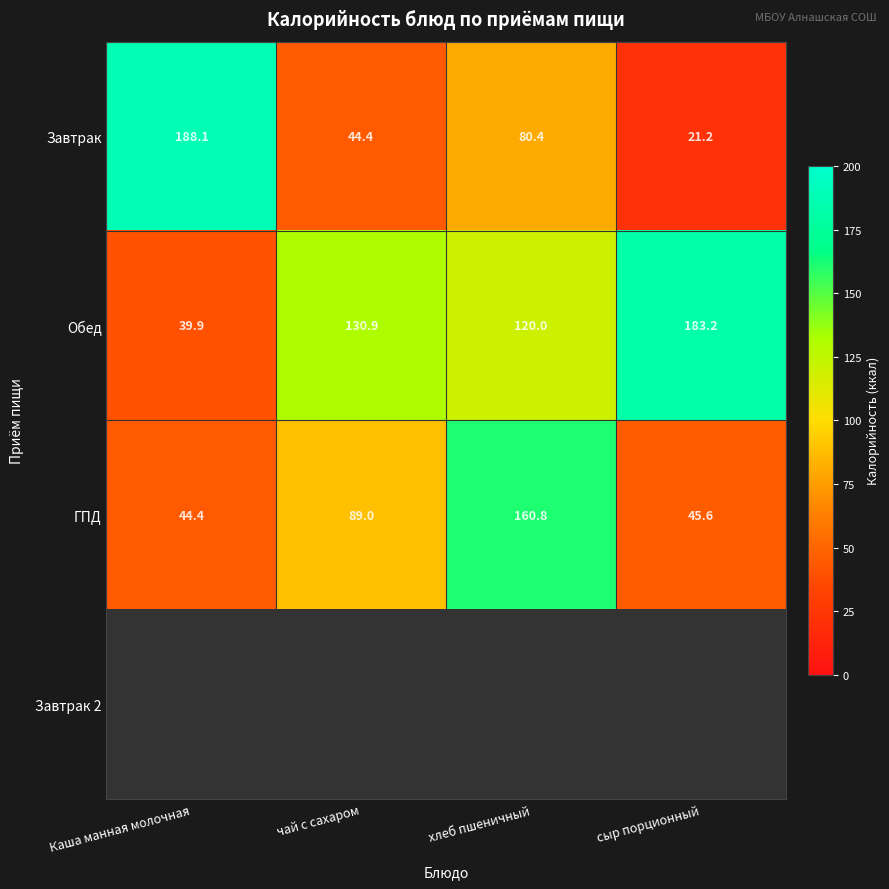

At which label does Обед reach its minimum?

Каша манная молочная